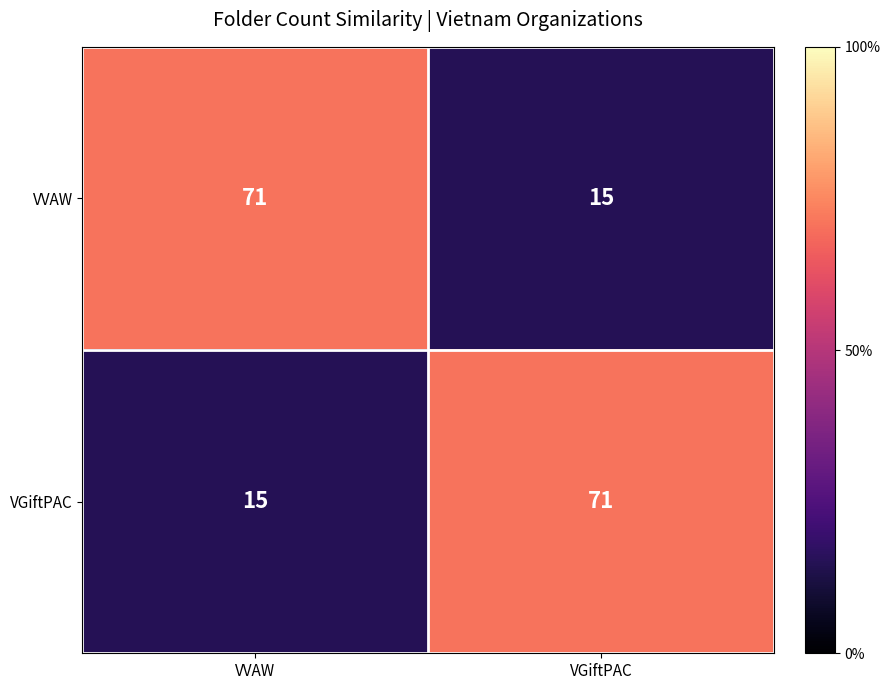

Is the value of VVAW at VVAW greater than the value of VGiftPAC at VVAW?

Yes